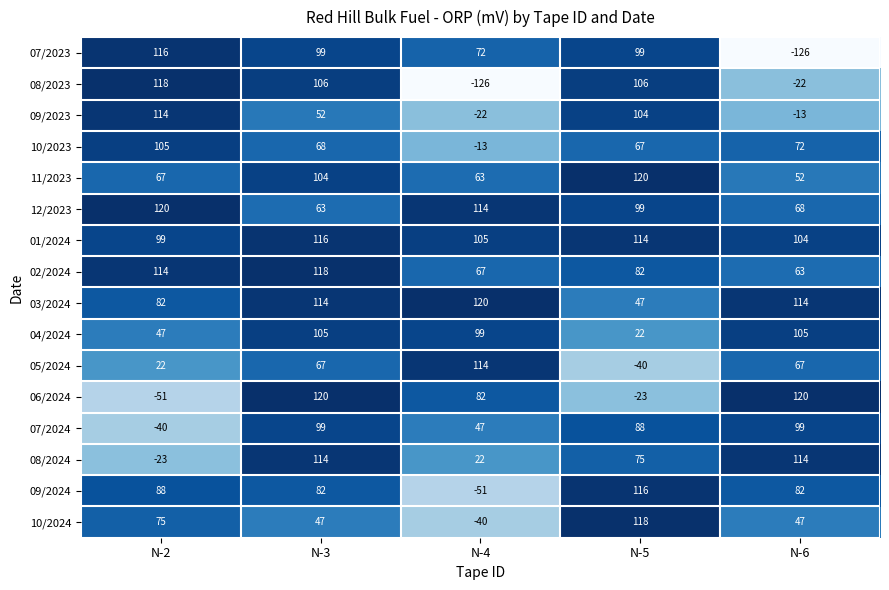

What is the highest value of the 06/2024 series?

120